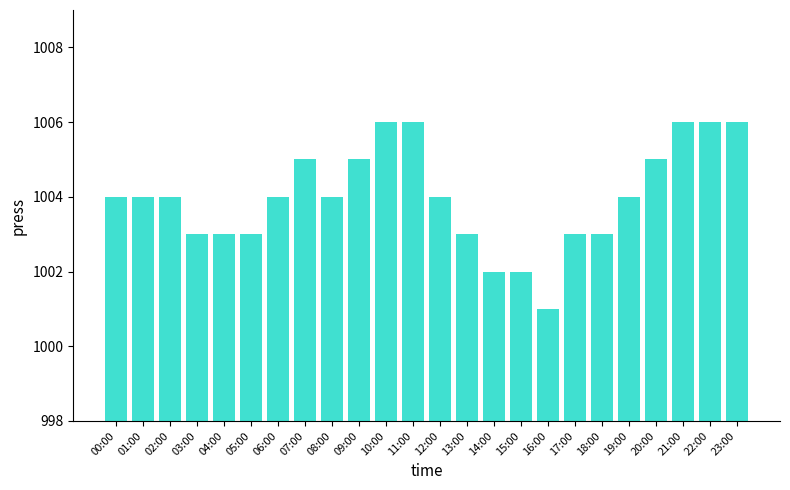

Reading left to right, what are all the values shown in this chart?

00:00=1004	01:00=1004	02:00=1004	03:00=1003	04:00=1003	05:00=1003	06:00=1004	07:00=1005	08:00=1004	09:00=1005	10:00=1006	11:00=1006	12:00=1004	13:00=1003	14:00=1002	15:00=1002	16:00=1001	17:00=1003	18:00=1003	19:00=1004	20:00=1005	21:00=1006	22:00=1006	23:00=1006